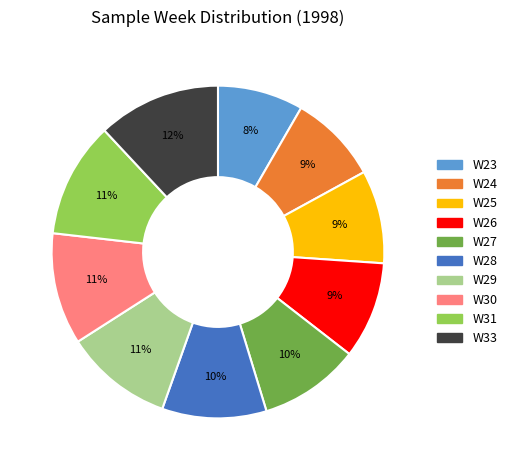

To the nearest percent, what percentage of the pie is W26?

9%